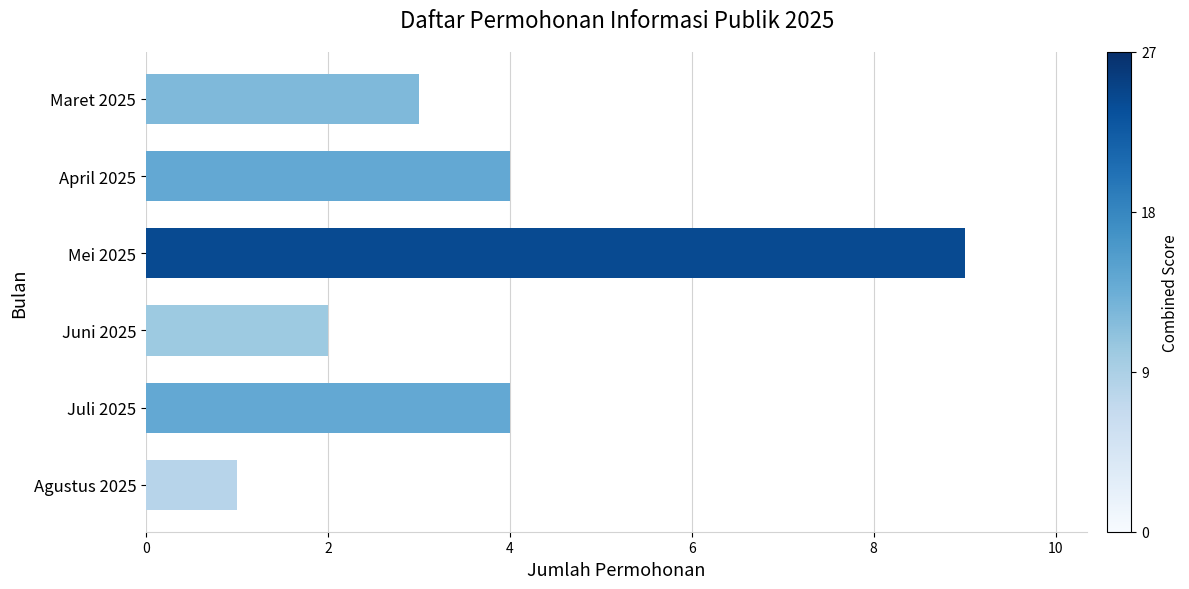

Which label corresponds to the largest value in the chart?

Mei 2025